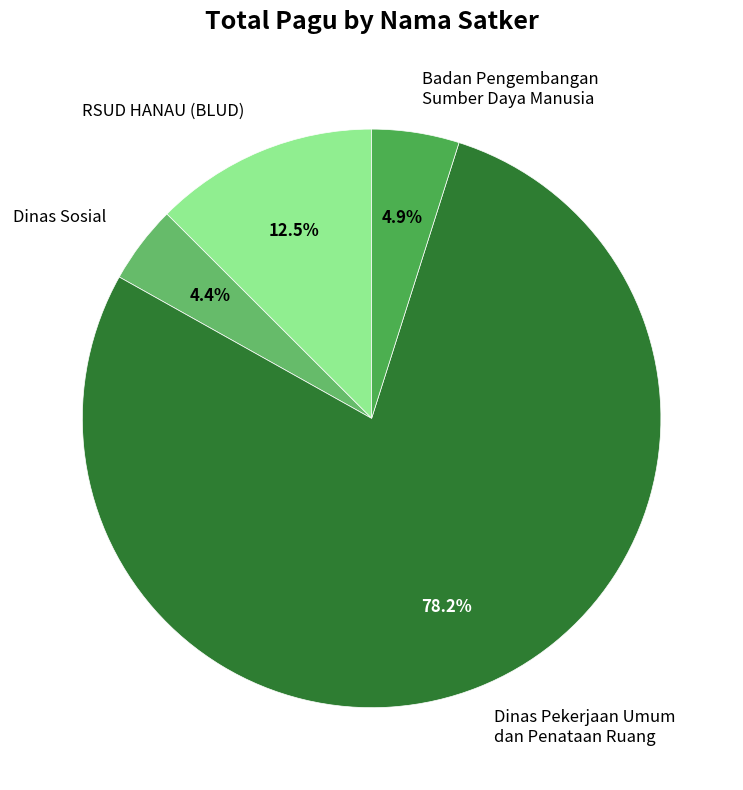

Which category accounts for the majority?

Dinas Pekerjaan Umum dan Penataan Ruang